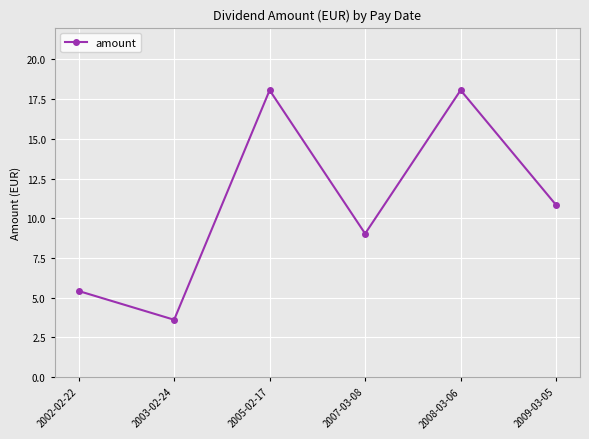

What is the greatest value displayed?

18.1